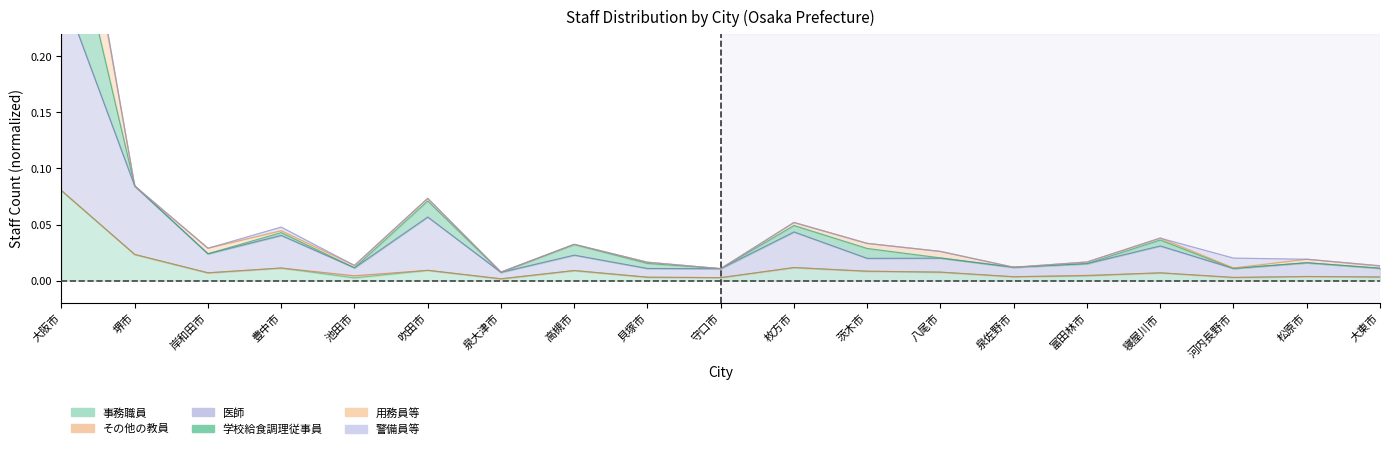

How many interior local valleys does the 事務職員(計) series have?

6